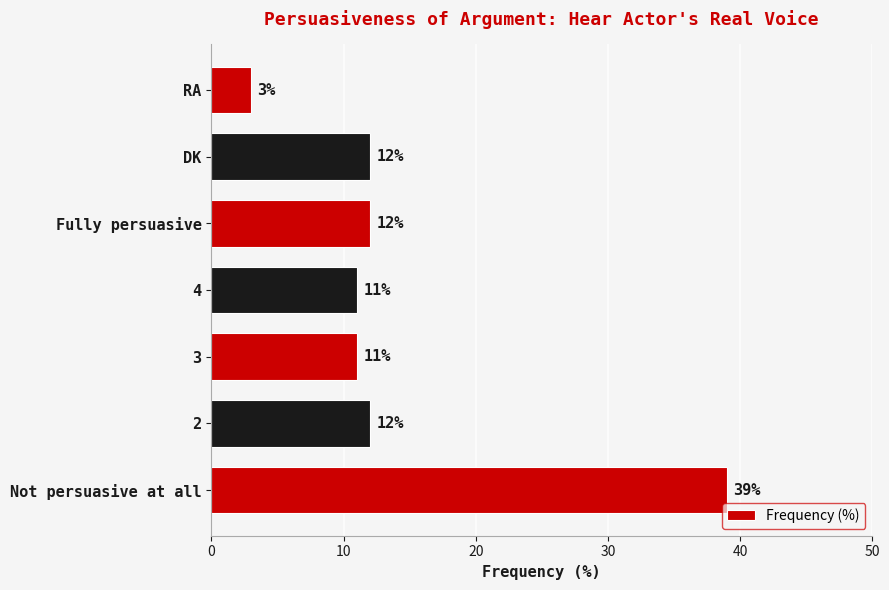

The chart shows a value of 12 at 2. True or false?

True